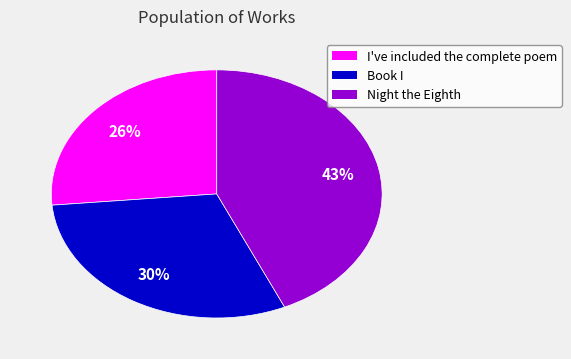

Which has a higher value, Book I or I've included the complete poem?

Book I